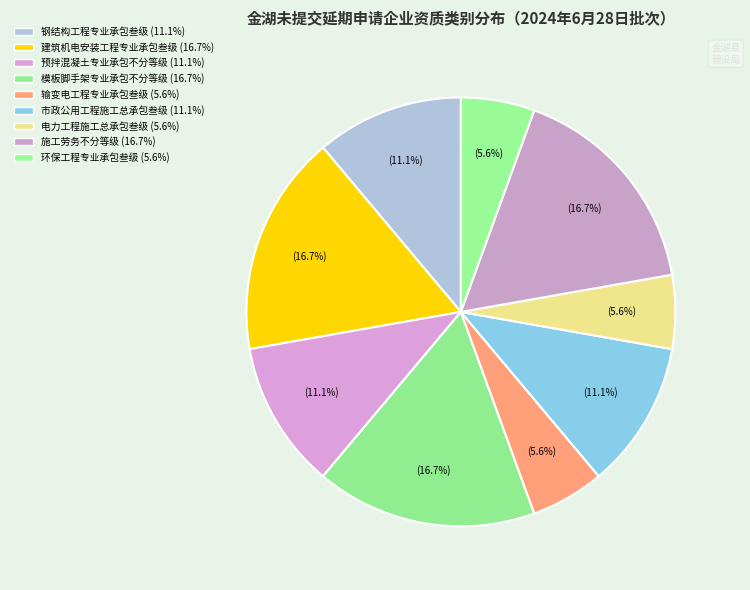

How many slices are in this pie chart?

9